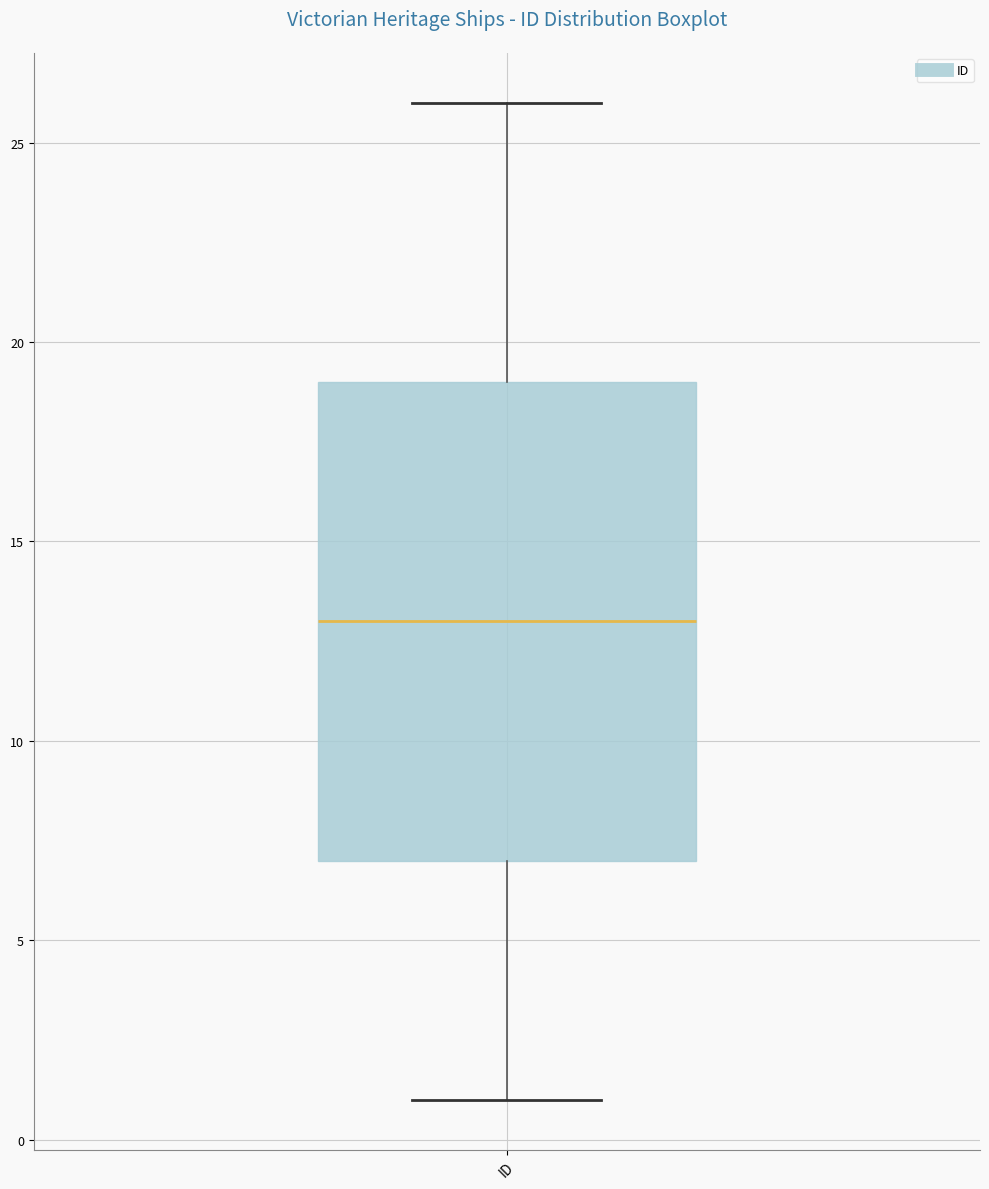

Where does the median line of the box for ID sit on the y-axis? The values are not printed on the chart, so give them approximately, as read against the axis.

13